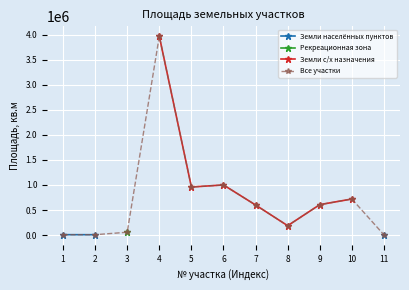

How many lines are shown in the chart?

4